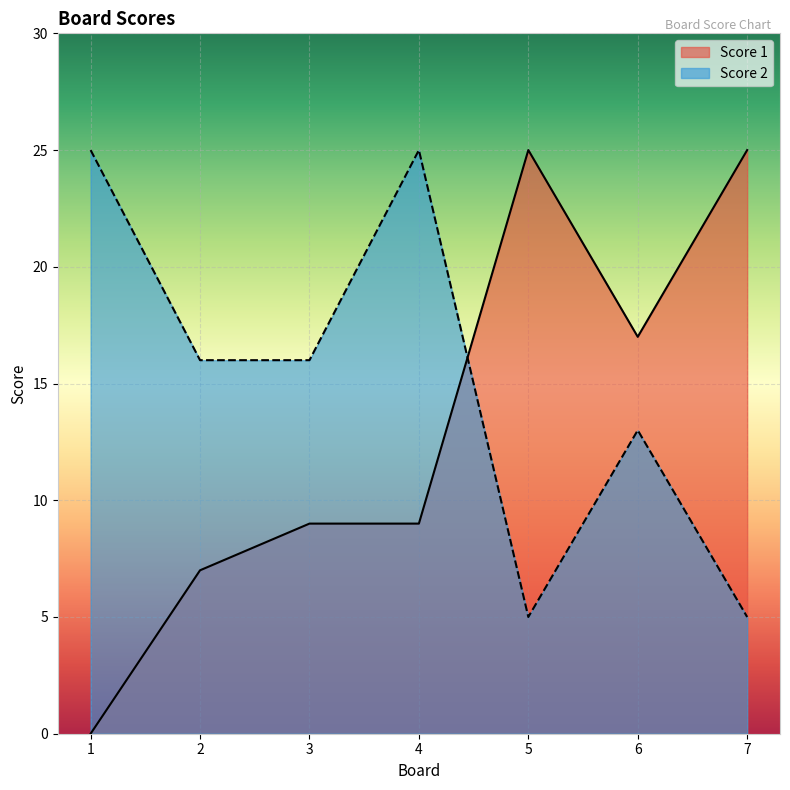

How many data points does each series have?

7